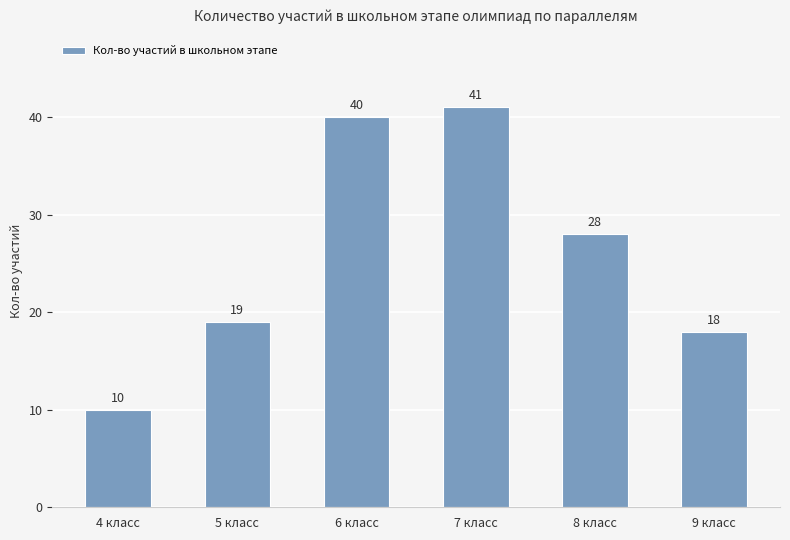

Between 4 класс and 7 класс, which is larger?

7 класс